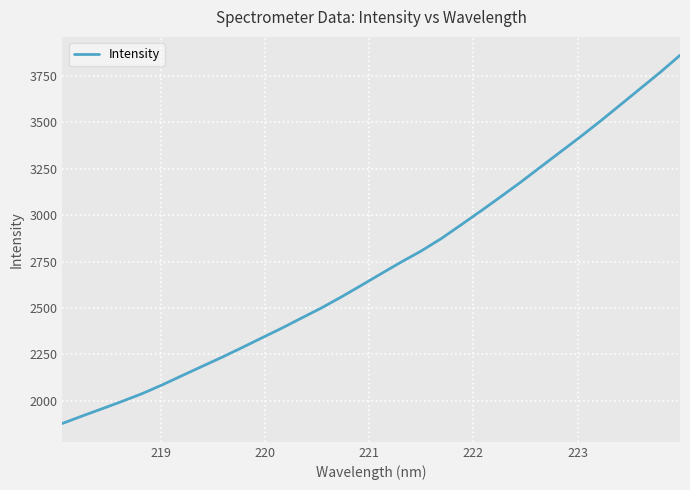

What is the greatest value displayed?

3859.2